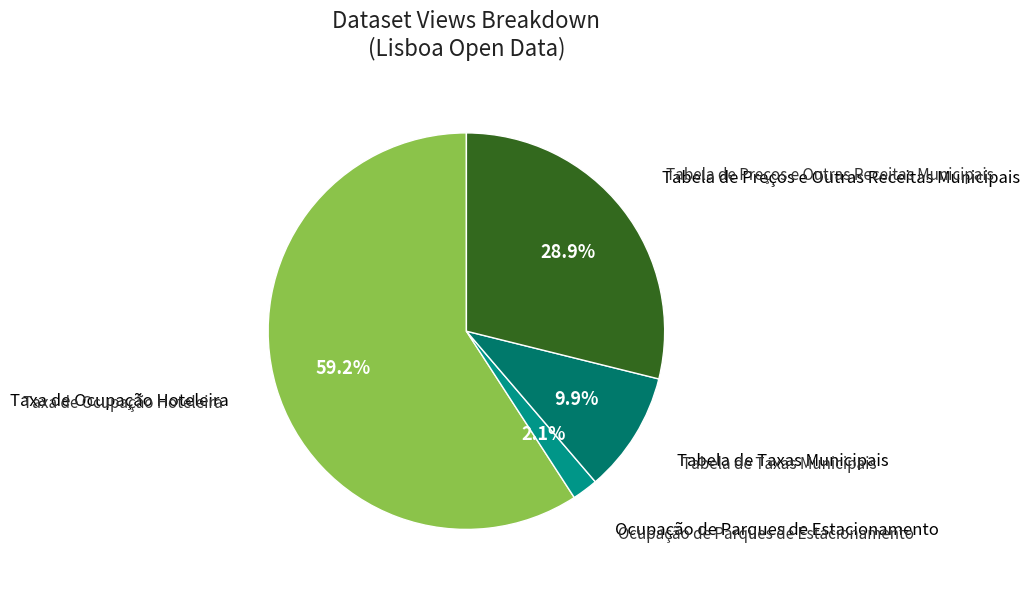

What is the smallest slice in the pie chart?

Ocupação de Parques de Estacionamento